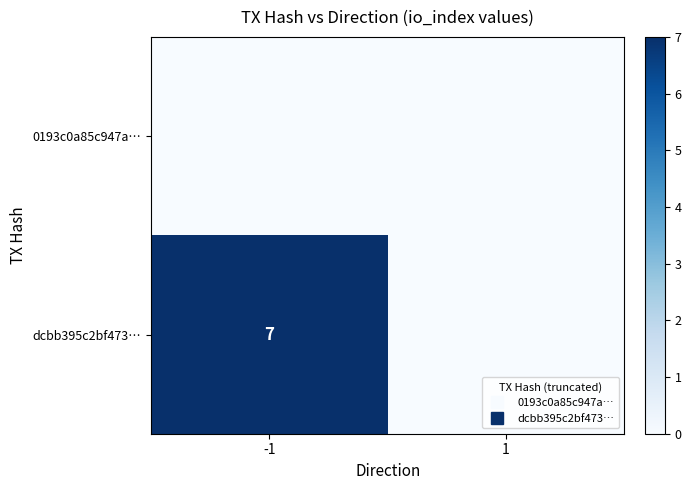

Where is dcbb395c2bf473… nearest to the value 3?

1